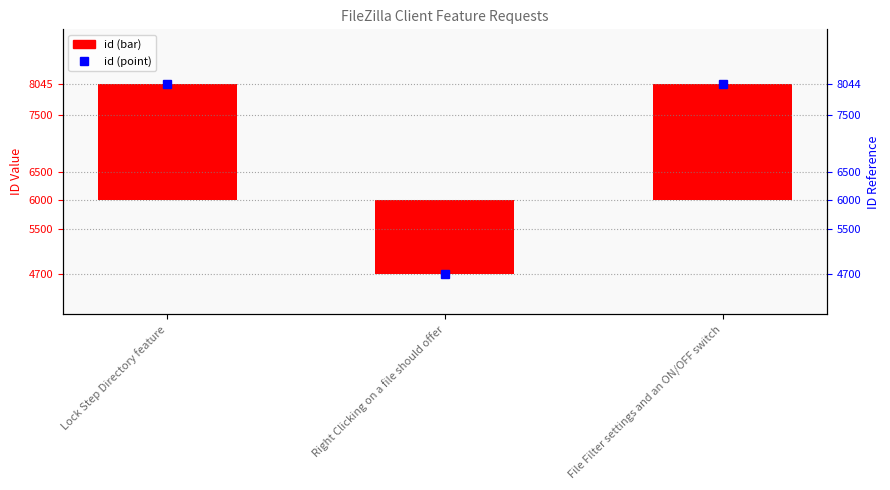

What is the label of the 1st bar from the right?

File Filter settings and an ON/OFF switch